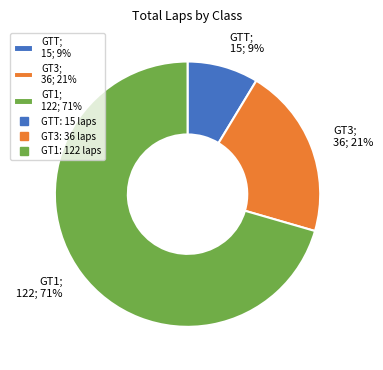

What is the ratio of the value at GT3; 36; 21% to the value at GT1; 122; 71%?

0.3